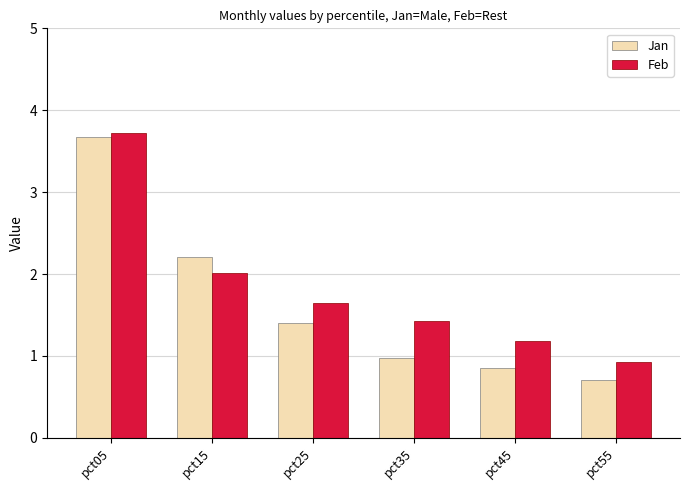

Rank the categories by Jan value from highest to lowest.

pct05, pct15, pct25, pct35, pct45, pct55